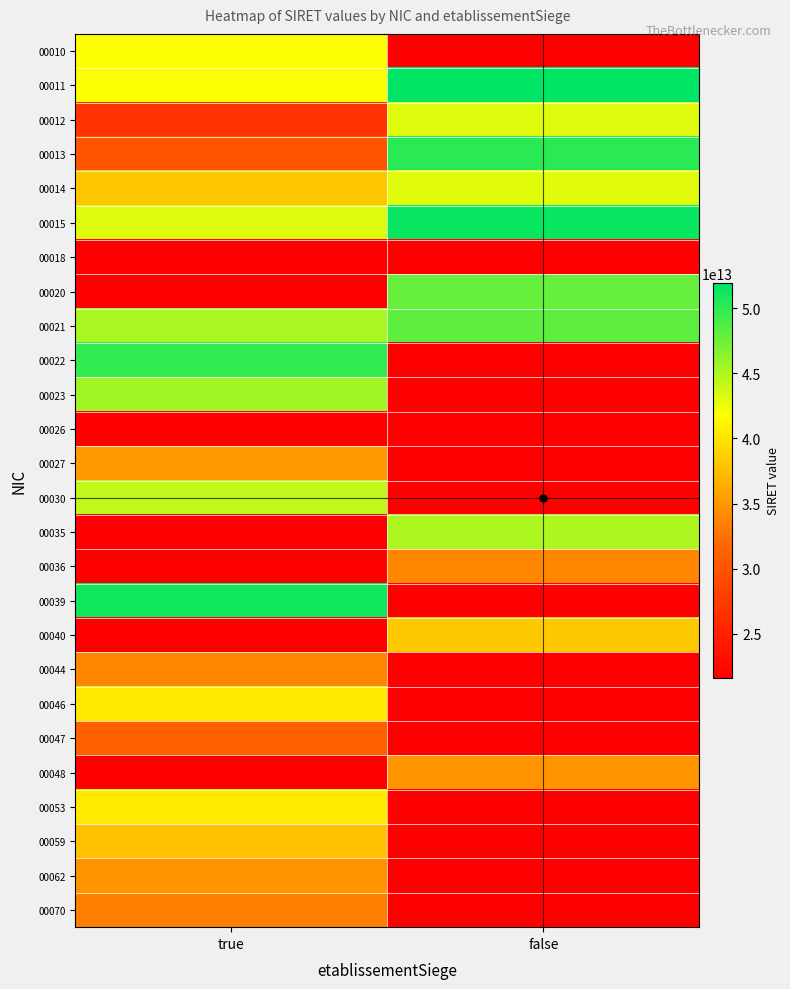

True or false: 00014 has a value of 64354711656391.2 at true.

False